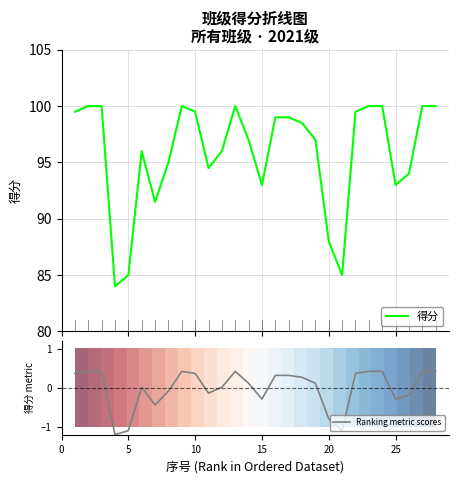

How many lines are shown in the chart?

3